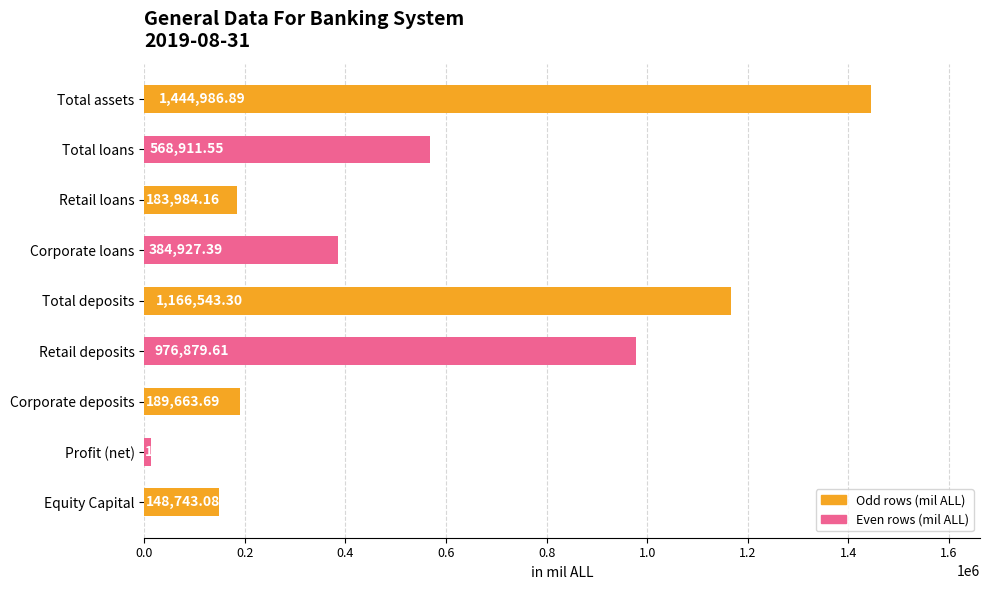

Which category has the highest value across all series?

Total assets